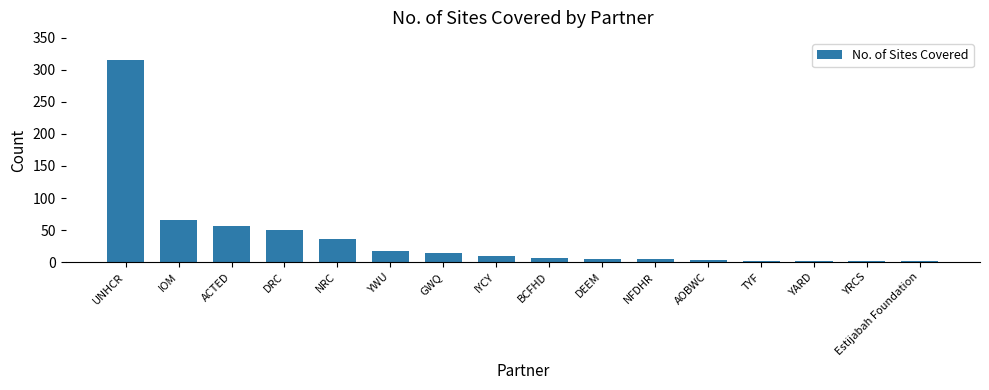

Where is the data nearest to the value 158?

IOM